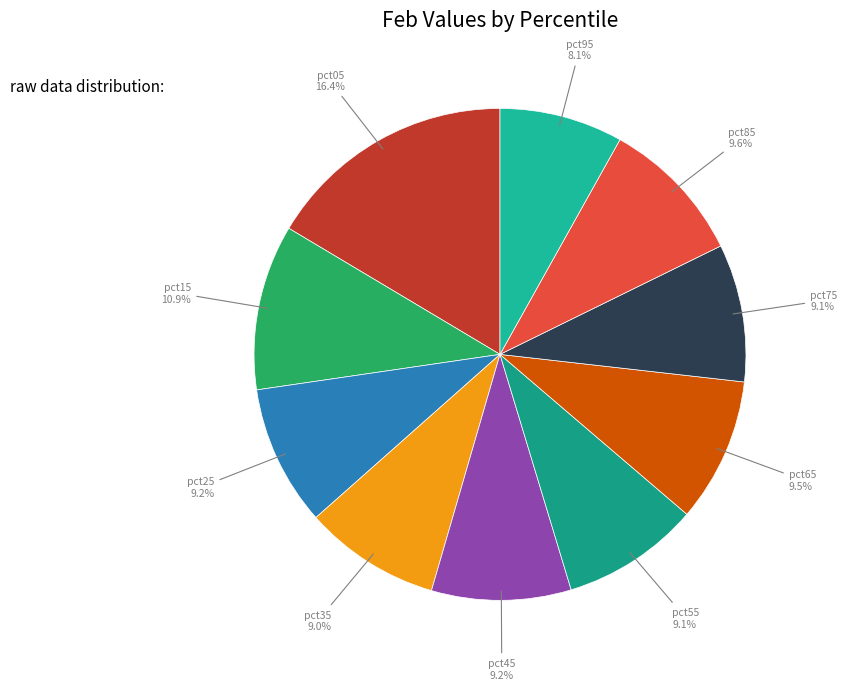

How many segments does this pie chart have?

10